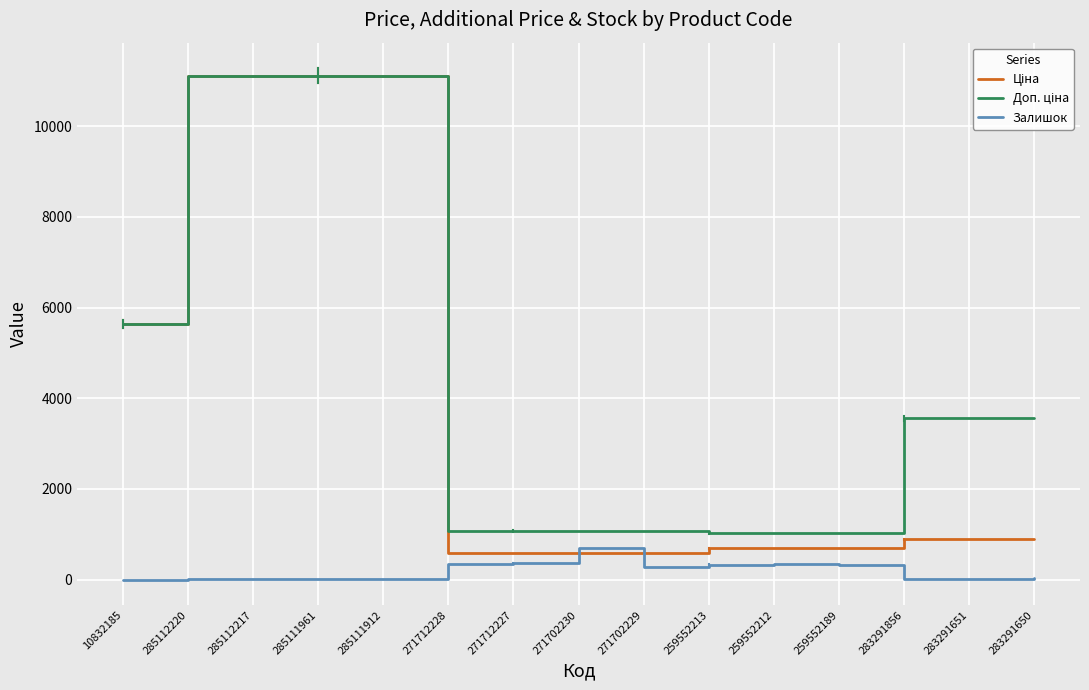

What is the difference between the highest and lowest values at 259552212?

684.8